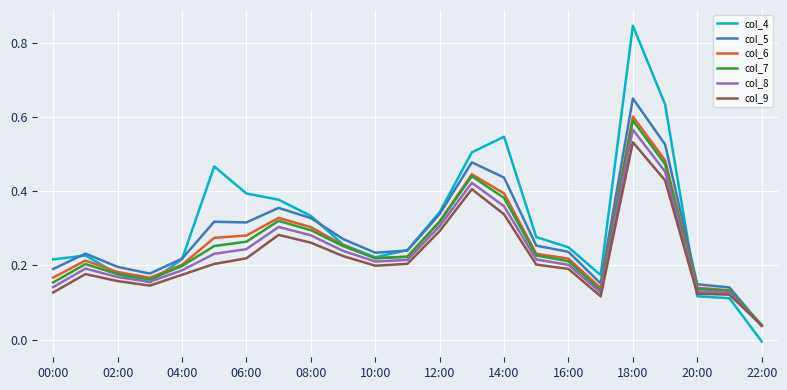

After their last crossing, which series has the higher values: col_8 or col_5?

col_8